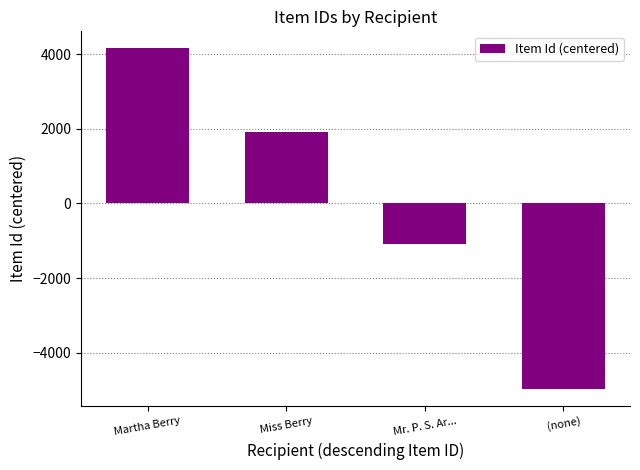

How many series are shown in this chart?

1